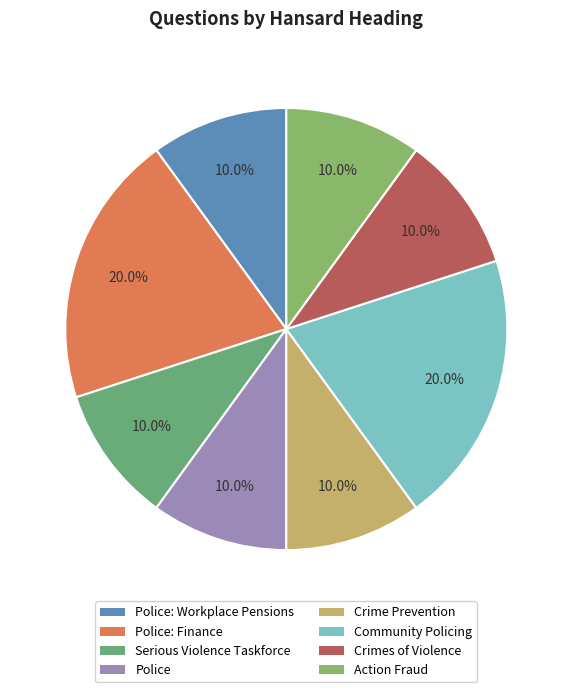

How many slices are in this pie chart?

8